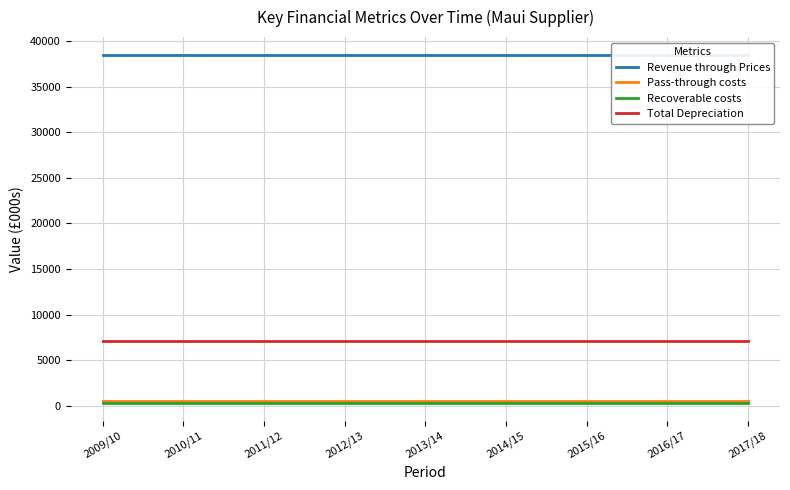

What is the sum of all Pass-through costs values?

4500